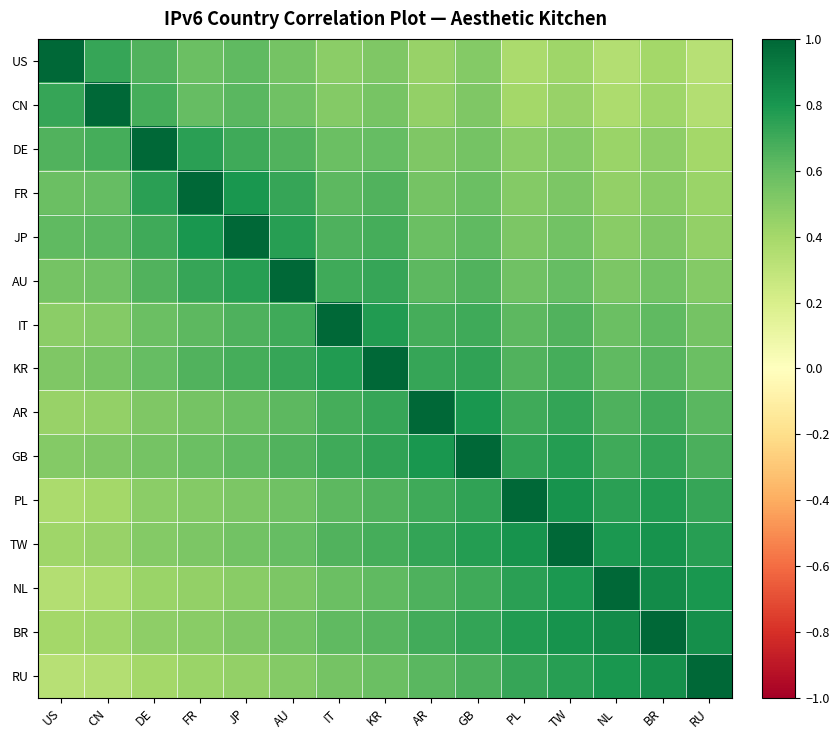

Reading right to left, extract all data points from this chart.

US: RU=0.3	BR=0.4	NL=0.3	TW=0.4	PL=0.4	GB=0.5	AR=0.4	KR=0.5	IT=0.5	AU=0.6	JP=0.6	FR=0.6	DE=0.7	CN=0.7	US=1.0
CN: RU=0.3	BR=0.4	NL=0.4	TW=0.4	PL=0.4	GB=0.5	AR=0.5	KR=0.5	IT=0.5	AU=0.6	JP=0.6	FR=0.6	DE=0.7	CN=1.0	US=0.7
DE: RU=0.4	BR=0.5	NL=0.4	TW=0.5	PL=0.5	GB=0.6	AR=0.5	KR=0.6	IT=0.6	AU=0.7	JP=0.7	FR=0.8	DE=1.0	CN=0.7	US=0.7
FR: RU=0.4	BR=0.5	NL=0.5	TW=0.5	PL=0.5	GB=0.6	AR=0.6	KR=0.7	IT=0.6	AU=0.7	JP=0.8	FR=1.0	DE=0.8	CN=0.6	US=0.6
JP: RU=0.5	BR=0.5	NL=0.5	TW=0.6	PL=0.5	GB=0.6	AR=0.6	KR=0.7	IT=0.7	AU=0.8	JP=1.0	FR=0.8	DE=0.7	CN=0.6	US=0.6
AU: RU=0.5	BR=0.6	NL=0.5	TW=0.6	PL=0.6	GB=0.7	AR=0.6	KR=0.7	IT=0.7	AU=1.0	JP=0.8	FR=0.7	DE=0.7	CN=0.6	US=0.6
IT: RU=0.6	BR=0.6	NL=0.6	TW=0.7	PL=0.6	GB=0.7	AR=0.7	KR=0.8	IT=1.0	AU=0.7	JP=0.7	FR=0.6	DE=0.6	CN=0.5	US=0.5
KR: RU=0.6	BR=0.6	NL=0.6	TW=0.7	PL=0.7	GB=0.7	AR=0.7	KR=1.0	IT=0.8	AU=0.7	JP=0.7	FR=0.7	DE=0.6	CN=0.5	US=0.5
AR: RU=0.6	BR=0.7	NL=0.7	TW=0.7	PL=0.7	GB=0.8	AR=1.0	KR=0.7	IT=0.7	AU=0.6	JP=0.6	FR=0.6	DE=0.5	CN=0.5	US=0.4
GB: RU=0.7	BR=0.7	NL=0.7	TW=0.8	PL=0.7	GB=1.0	AR=0.8	KR=0.7	IT=0.7	AU=0.7	JP=0.6	FR=0.6	DE=0.6	CN=0.5	US=0.5
PL: RU=0.7	BR=0.8	NL=0.8	TW=0.8	PL=1.0	GB=0.7	AR=0.7	KR=0.7	IT=0.6	AU=0.6	JP=0.5	FR=0.5	DE=0.5	CN=0.4	US=0.4
TW: RU=0.8	BR=0.8	NL=0.8	TW=1.0	PL=0.8	GB=0.8	AR=0.7	KR=0.7	IT=0.7	AU=0.6	JP=0.6	FR=0.5	DE=0.5	CN=0.4	US=0.4
NL: RU=0.8	BR=0.8	NL=1.0	TW=0.8	PL=0.8	GB=0.7	AR=0.7	KR=0.6	IT=0.6	AU=0.5	JP=0.5	FR=0.5	DE=0.4	CN=0.4	US=0.3
BR: RU=0.8	BR=1.0	NL=0.8	TW=0.8	PL=0.8	GB=0.7	AR=0.7	KR=0.6	IT=0.6	AU=0.6	JP=0.5	FR=0.5	DE=0.5	CN=0.4	US=0.4
RU: RU=1.0	BR=0.8	NL=0.8	TW=0.8	PL=0.7	GB=0.7	AR=0.6	KR=0.6	IT=0.6	AU=0.5	JP=0.5	FR=0.4	DE=0.4	CN=0.3	US=0.3